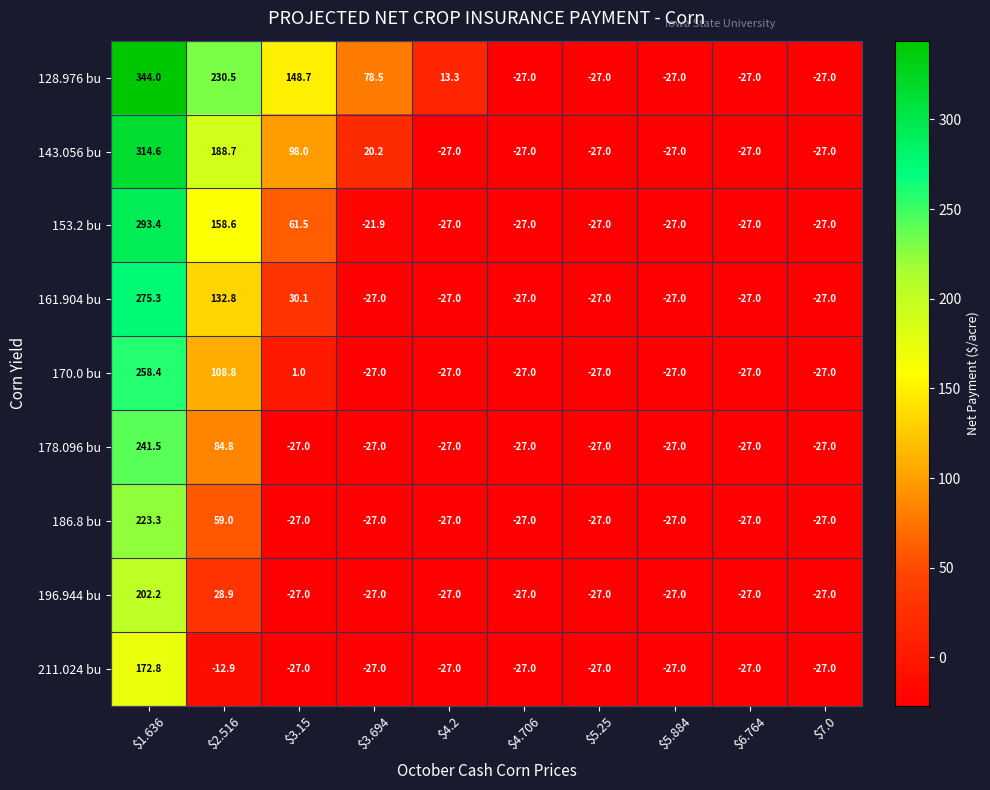

What is the sum of all 196.944 bu values?

15.1